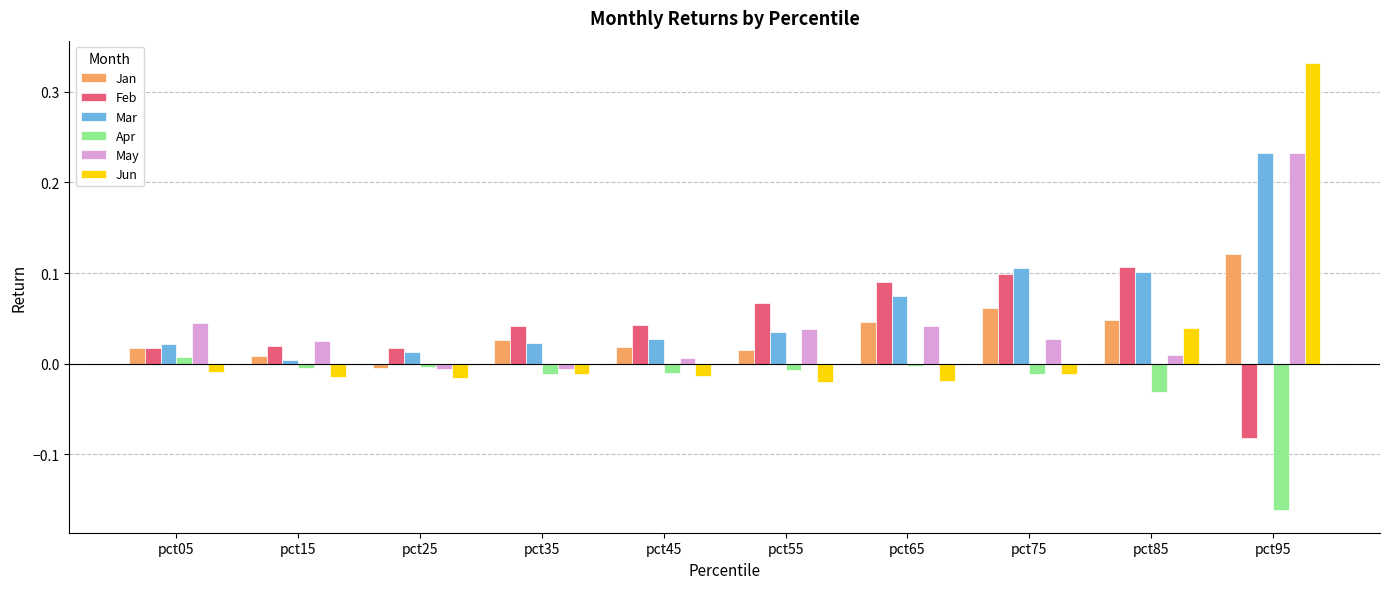

What are all the series names shown in the legend?

Jan, Feb, Mar, Apr, May, Jun